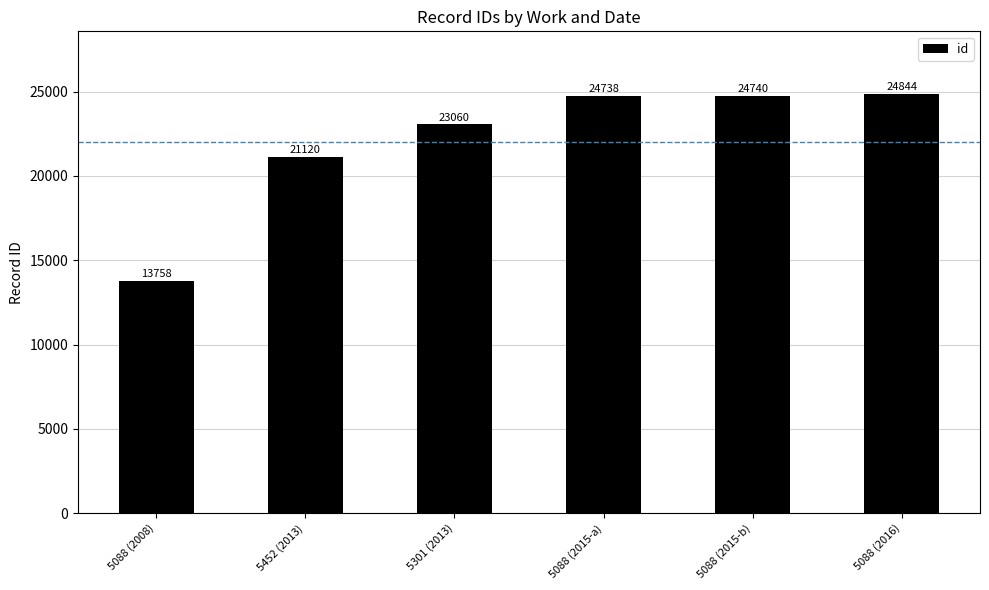

How many values are below 24738?

3